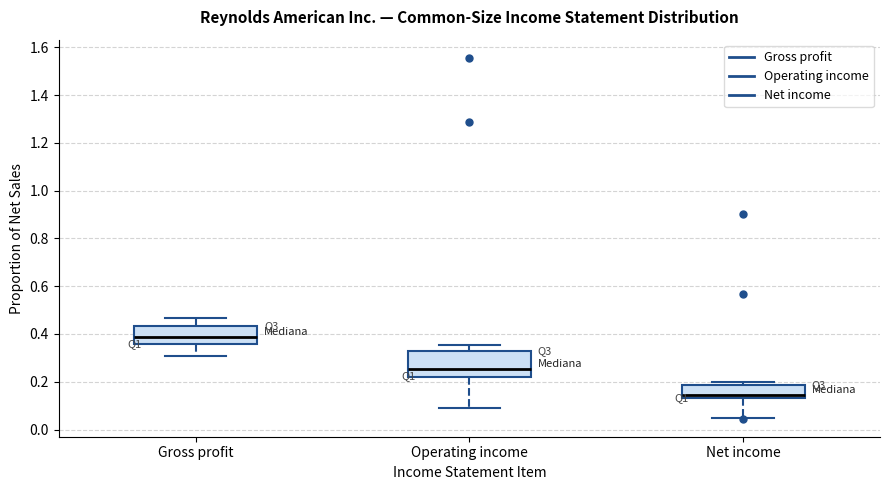

Reading left to right, transcribe this box plot: for each box, give where its median line is, the range the box spans, and where its two whiskers end, as read against the y-axis. The values are not printed on the chart, so give them approximately, as read against the axis.

Gross profit: median 0.38, box 0.36 to 0.44, whiskers 0.30 to 0.46
Operating income: median 0.26, box 0.22 to 0.32, whiskers 0.10 to 0.36
Net income: median 0.14 (just above the box's lower edge), box 0.14 to 0.18, whiskers 0.04 to 0.20